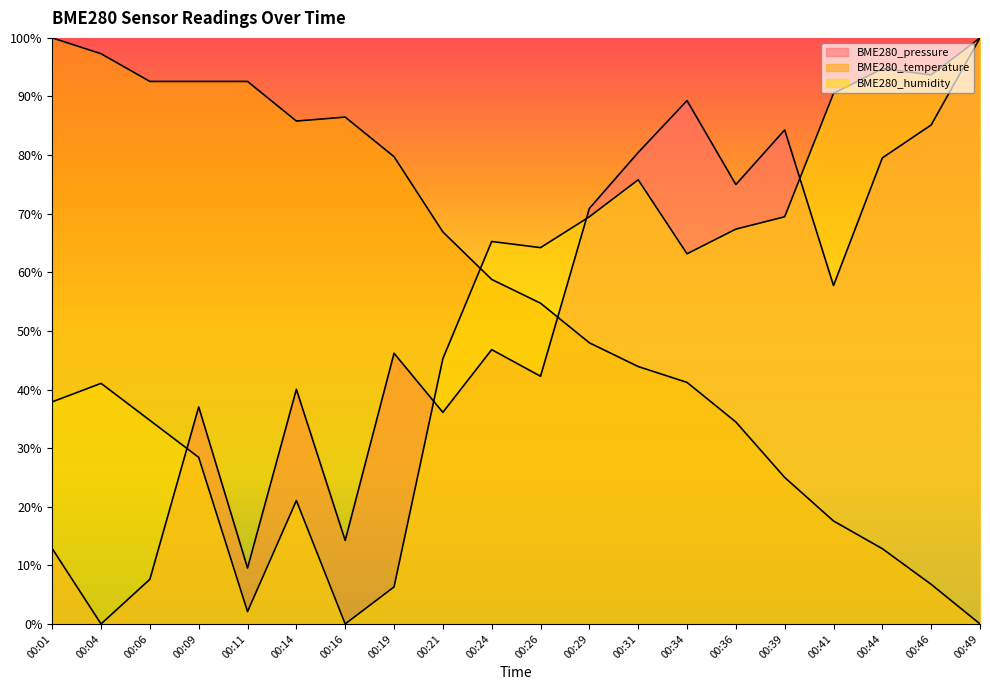

Which series changed the most between 00:24 and 00:41?

BME280_temperature